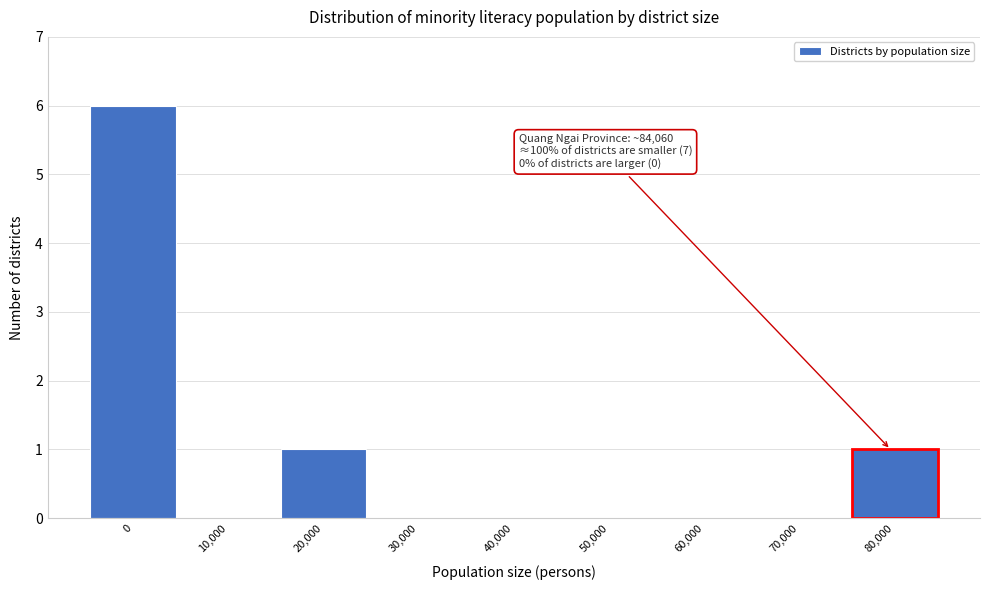

Reading left to right, list all the values displayed in this chart.

0=6	10,000=0	20,000=1	30,000=0	40,000=0	50,000=0	60,000=0	70,000=0	80,000=1